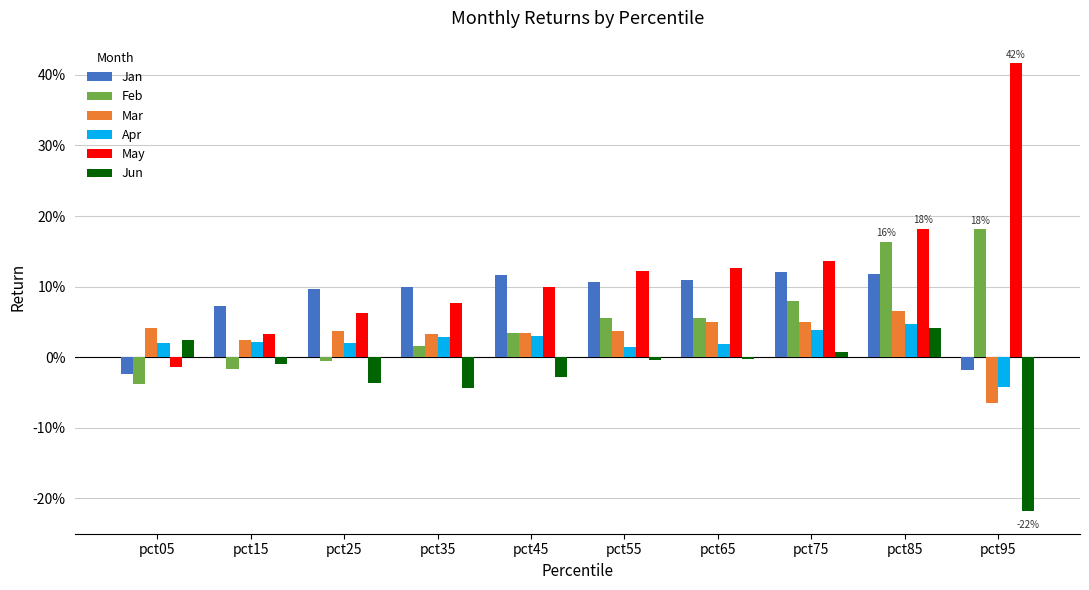

What is the approximate value of Feb at pct95?

0.2